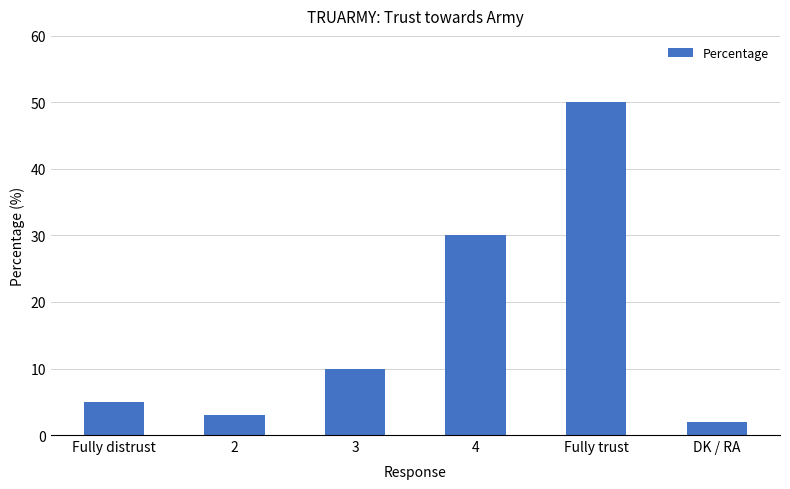

Which has a higher value, Fully trust or 3?

Fully trust